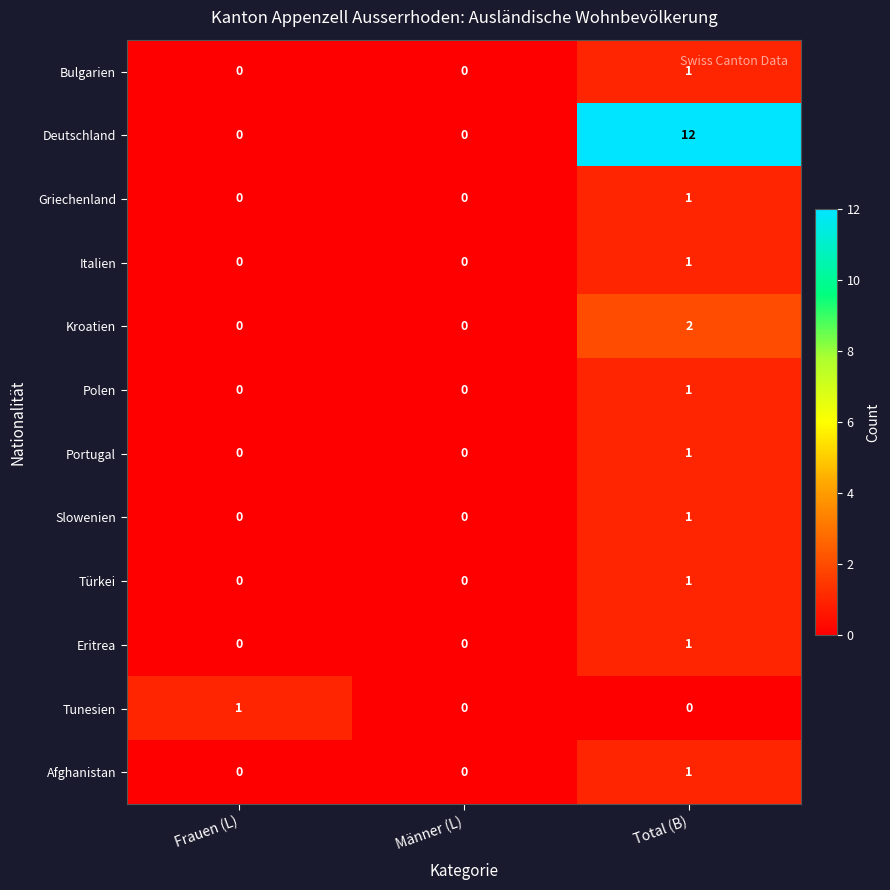

How many Slowenien values are between 0 and 1?

3